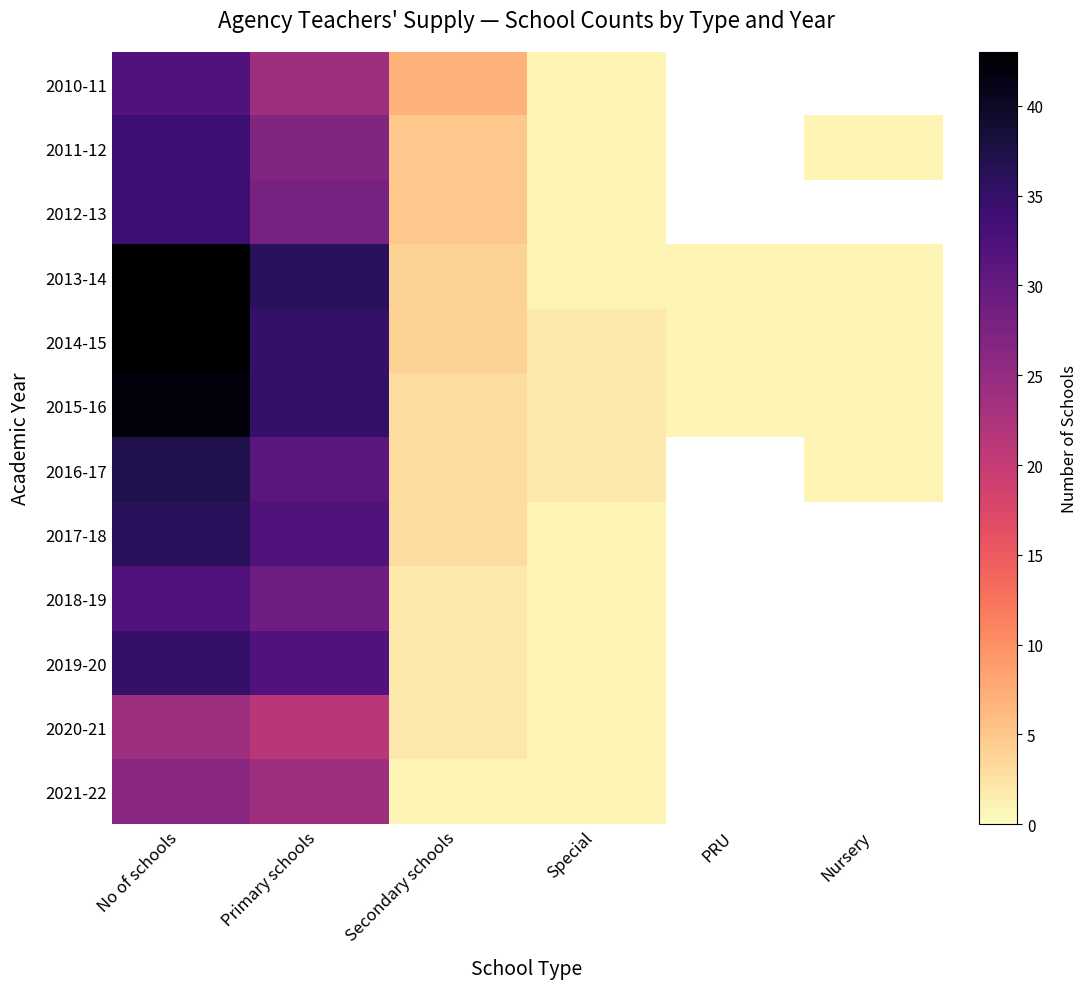

How many values in 2021-22 are above zero?

4